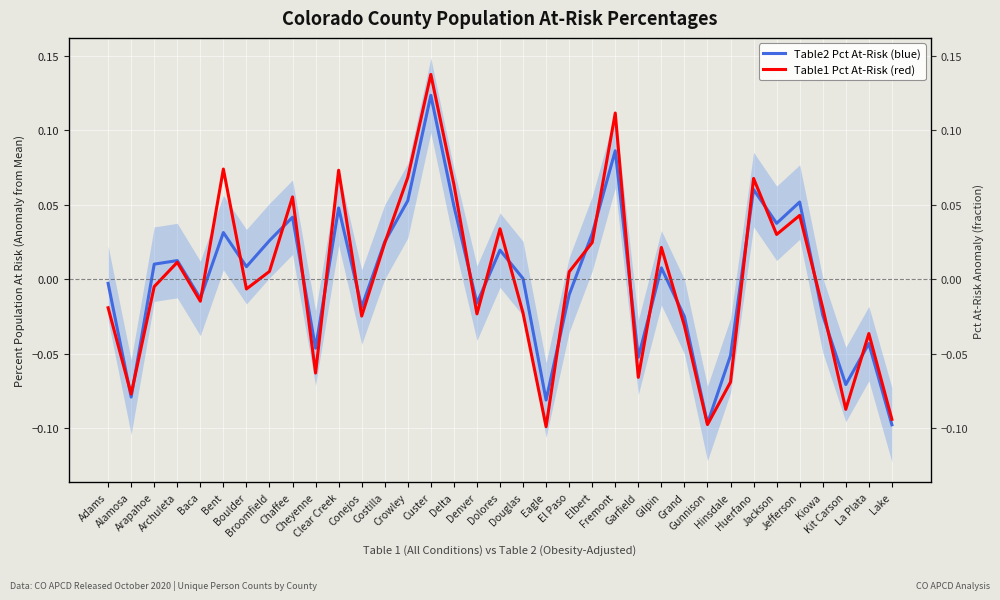

True or false: Table1 Pct At-Risk (red) has more than 1 interior local peaks.

True